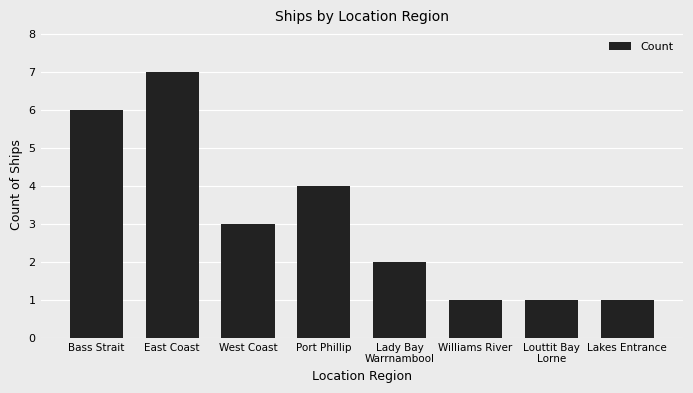

Reading left to right, extract all data points from this chart.

6	7	3	4	2	1	1	1